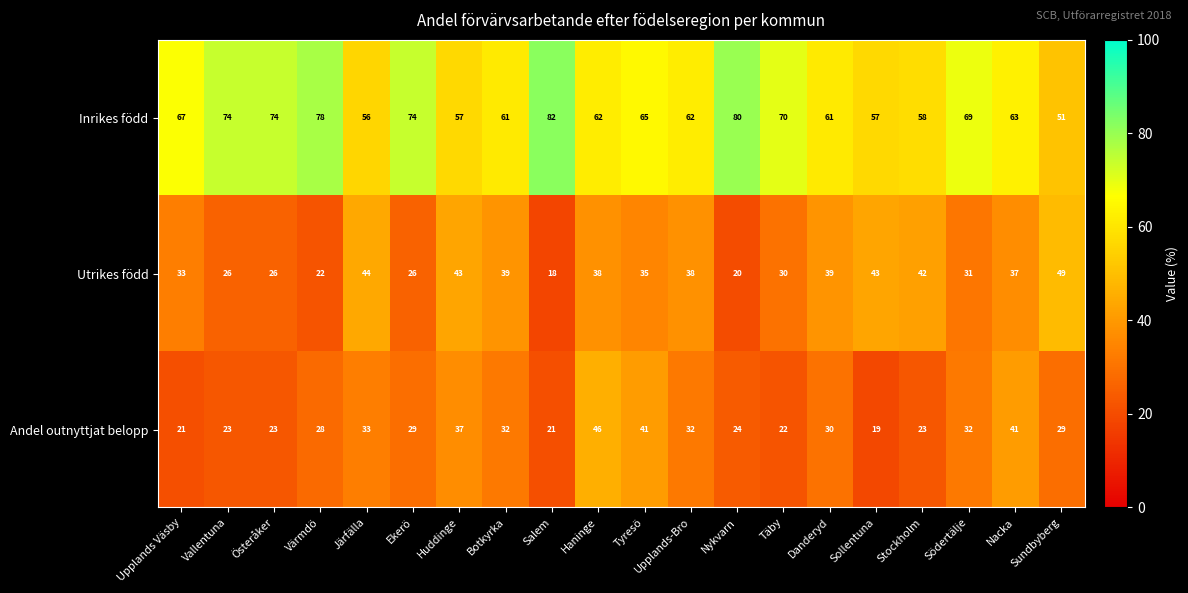

What is the spread (max minus min) of values at Järfälla?

23